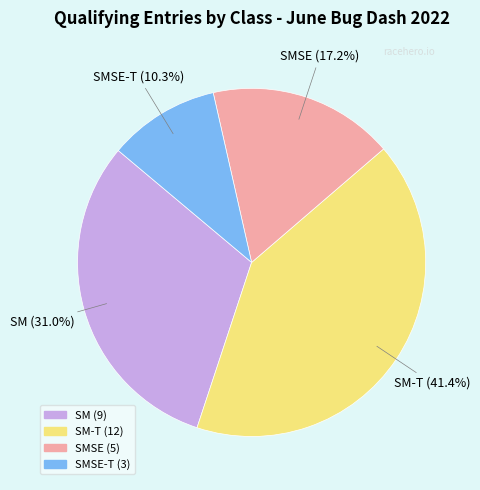

Does any single category account for the majority?

No